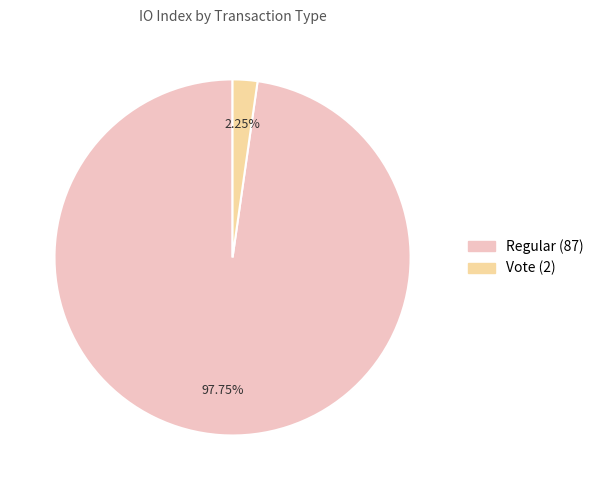

Rank the categories by value from highest to lowest.

Regular (87), Vote (2)